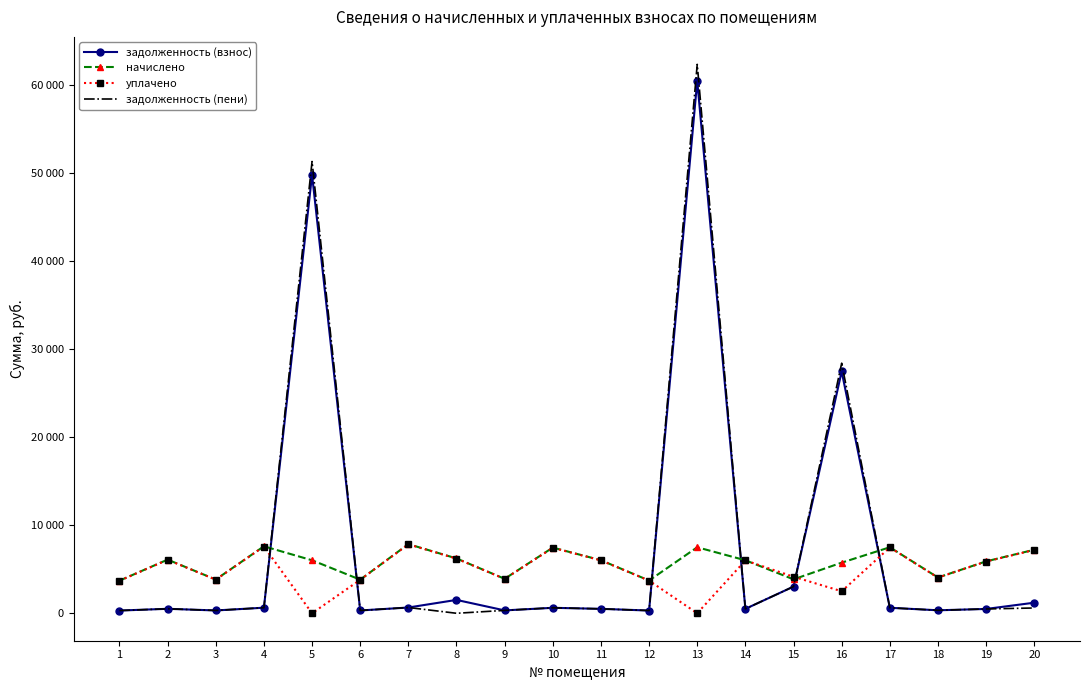

Is it true that задолженность (пени) equals 508.9 at 18?

False